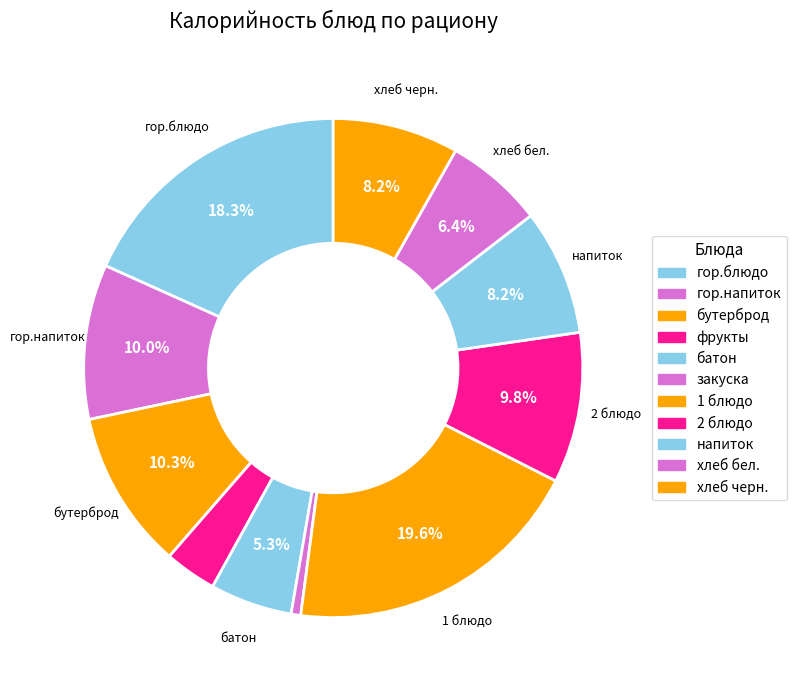

Count the number of slices in the pie.

11